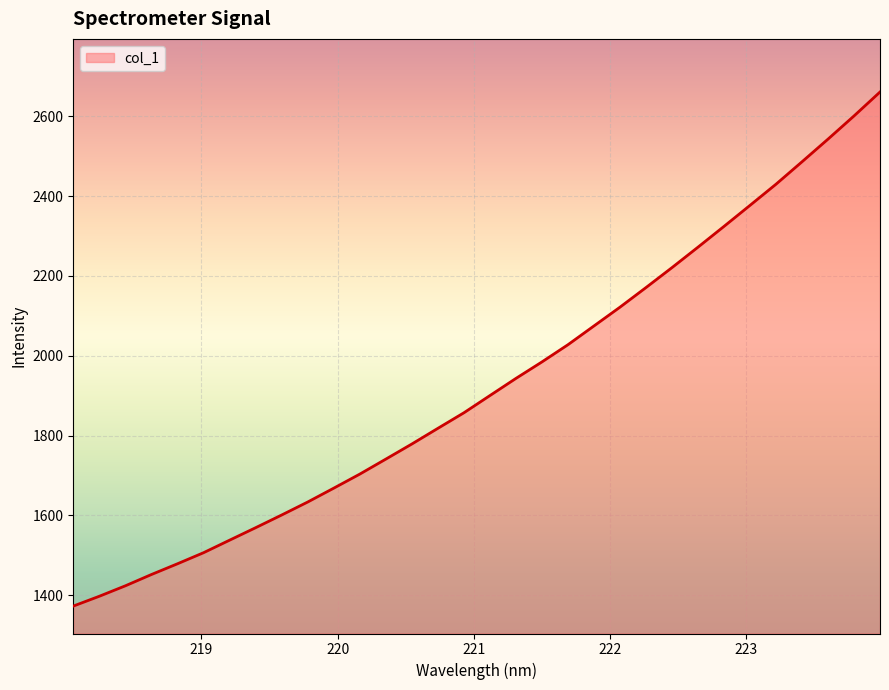

What is the minimum value shown in the chart?

1373.1